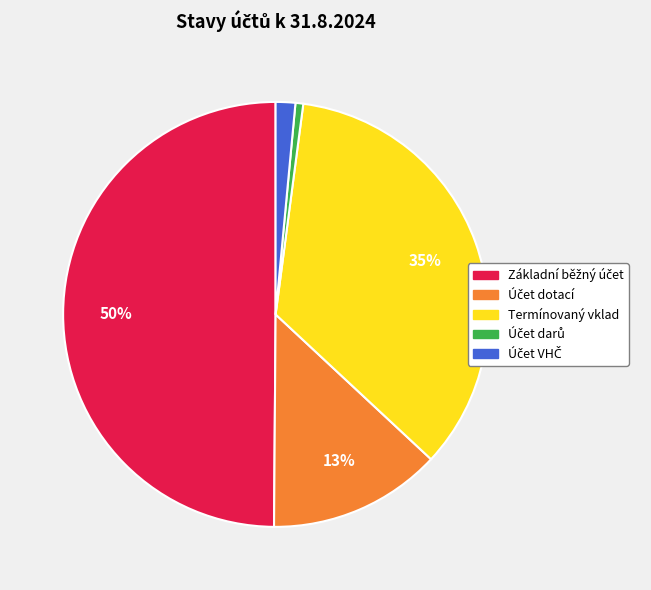

The Termínovaný vklad slice represents 46% of the pie. True or false?

False